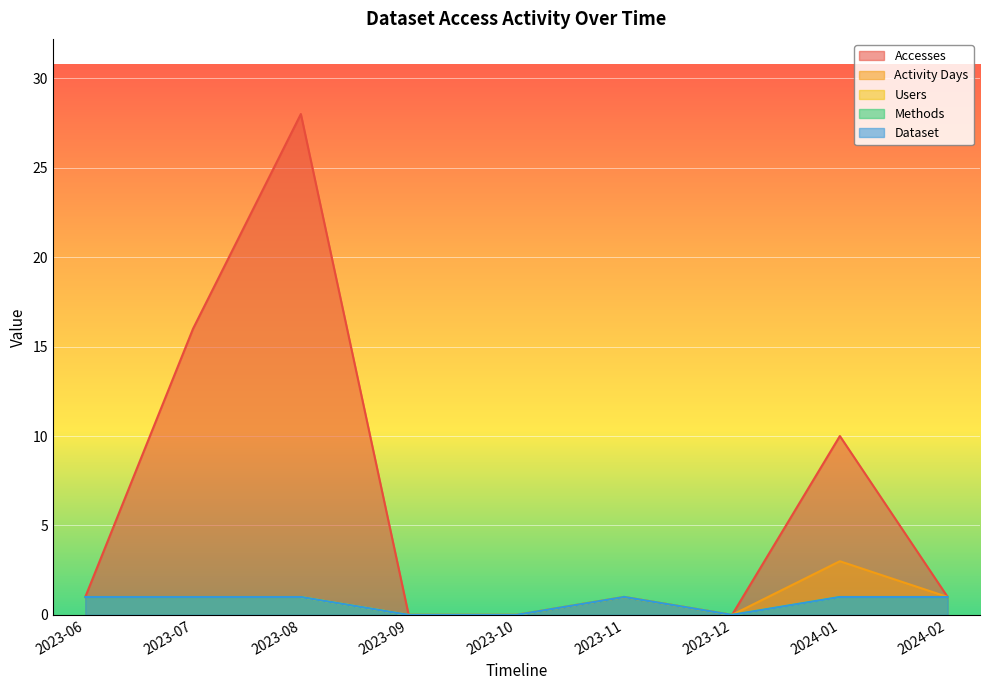

What is the greatest value displayed?

28